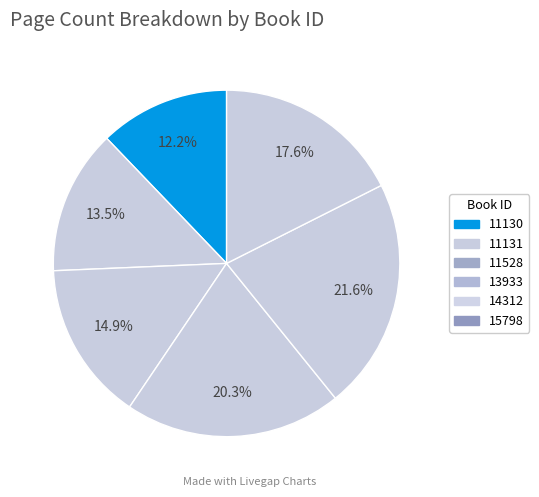

How many segments does this pie chart have?

6